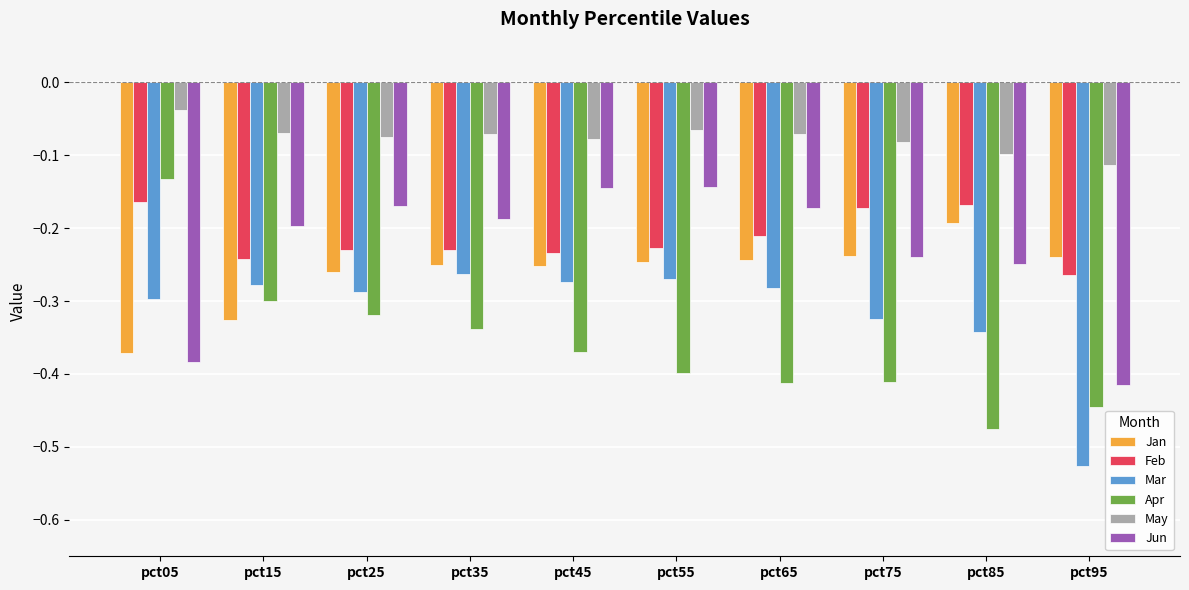

Is the value of May at pct05 greater than the value of Jan at pct65?

Yes